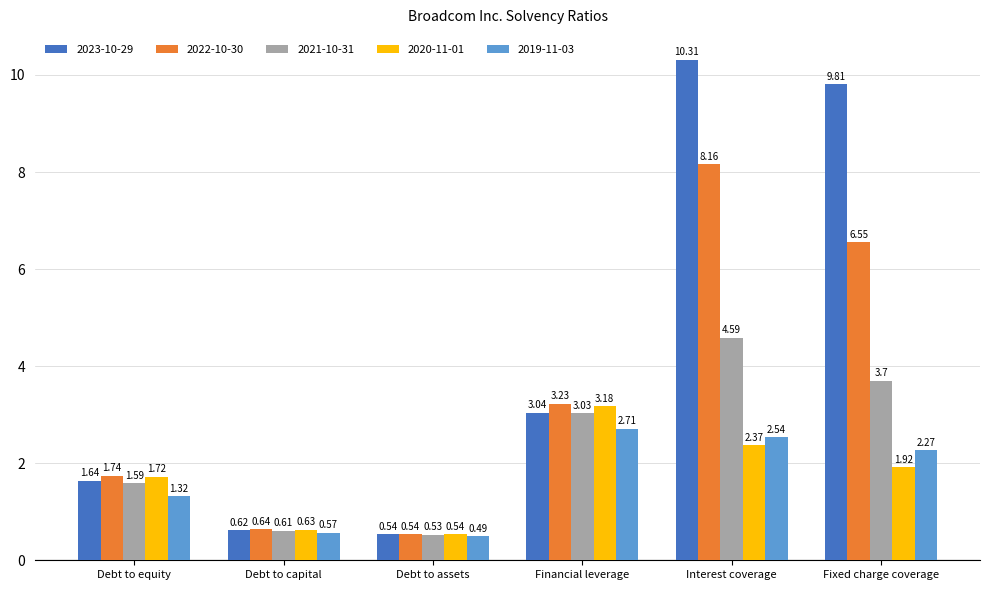

Where does the 2023-10-29 series first go above 3?

Financial leverage